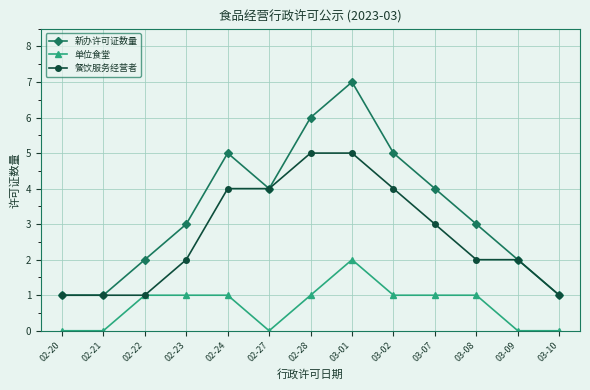

True or false: 单位食堂 and 新办许可证数量 intersect in this chart.

False